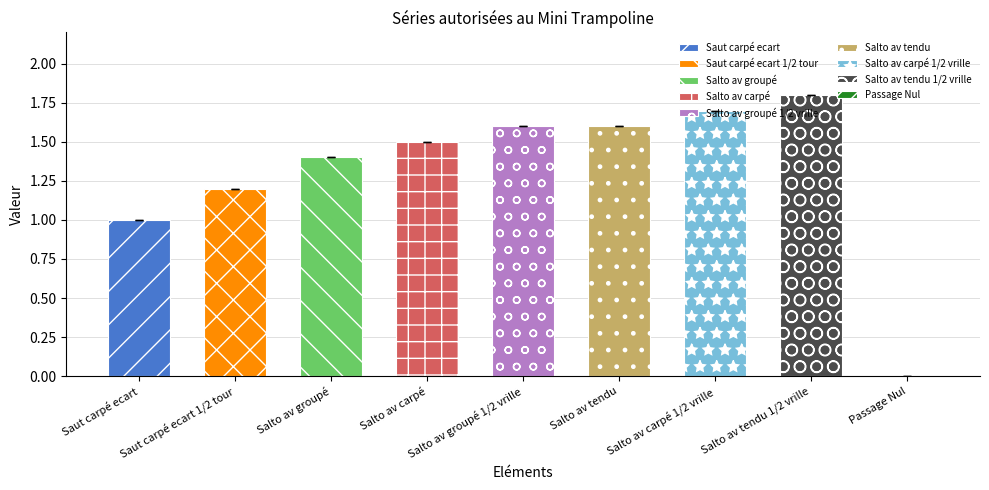

List the labels in order of value, largest first.

Salto av tendu 1/2 vrille, Salto av carpé 1/2 vrille, Salto av groupé 1/2 vrille, Salto av tendu, Salto av carpé, Salto av groupé, Saut carpé ecart 1/2 tour, Saut carpé ecart, Passage Nul